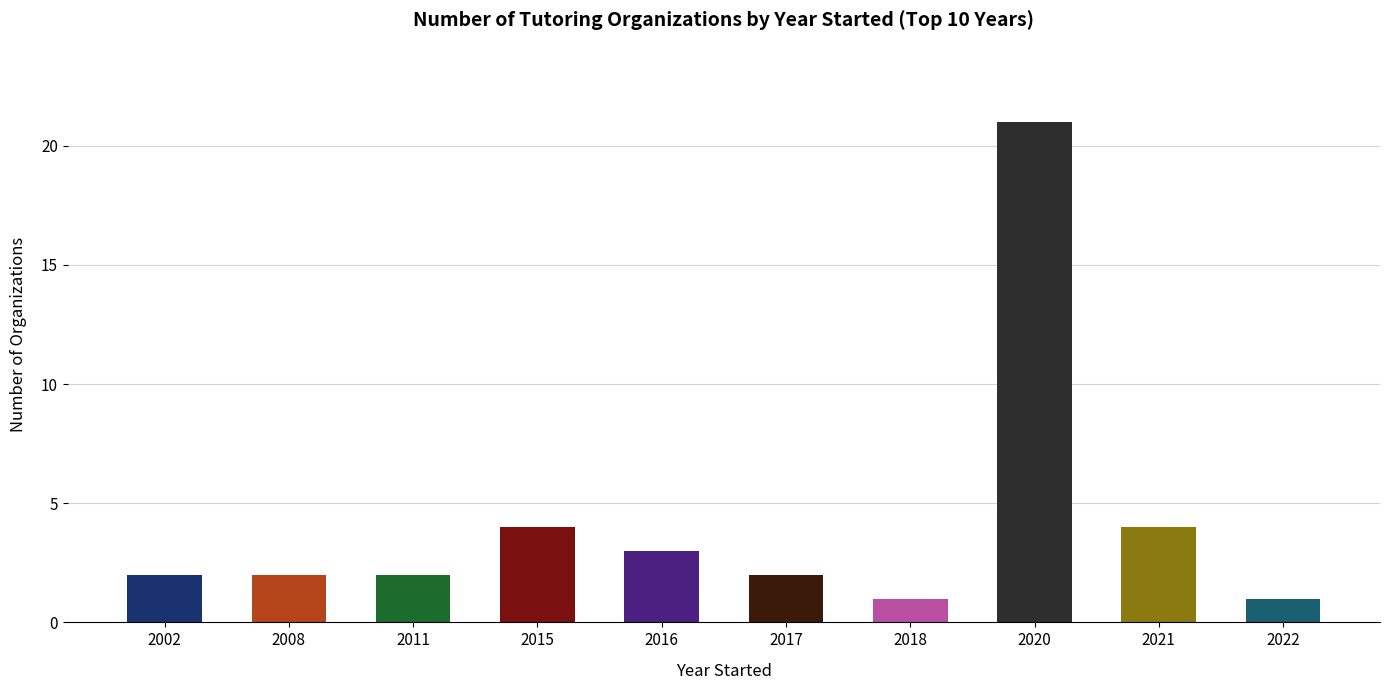

What is the average value?

4